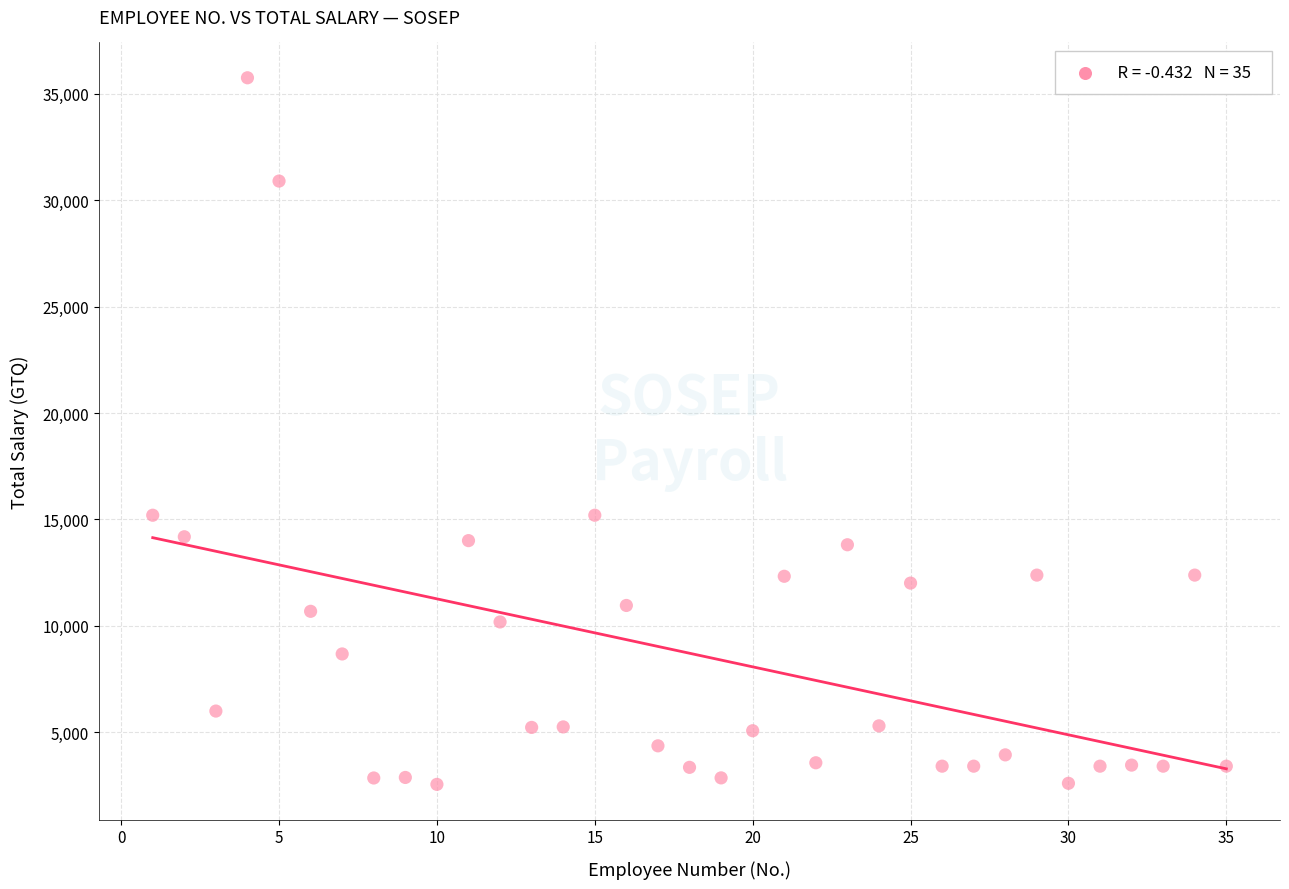

What is the range of X values (max minus min)?

34